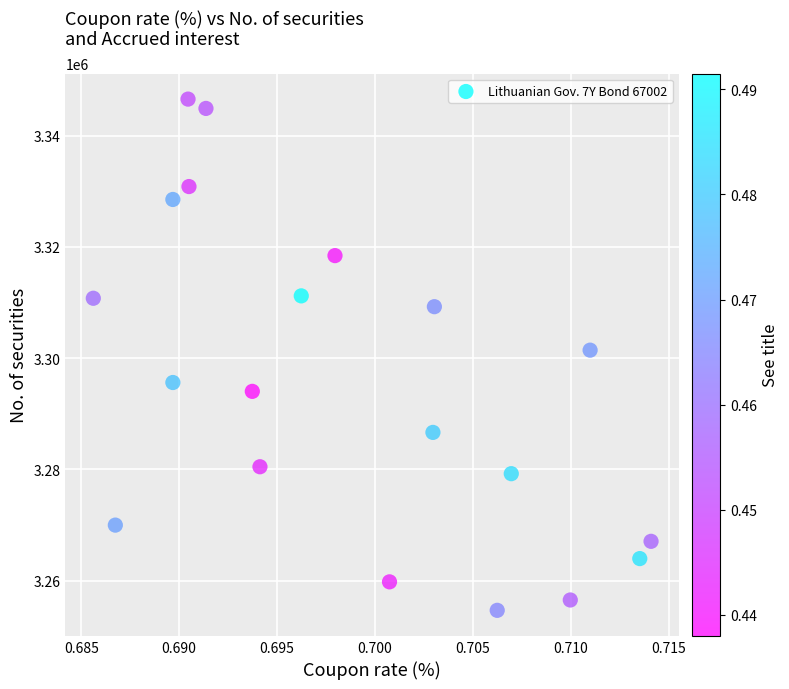

What is the range of Y values (max minus min)?

91918.2